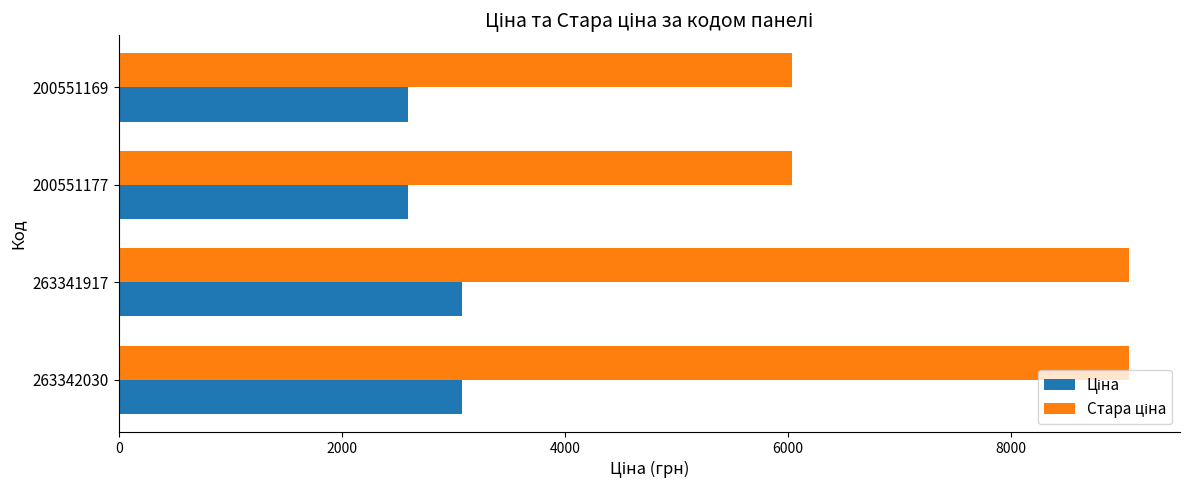

What is the difference between the highest and lowest values at 263341917?

5980.2